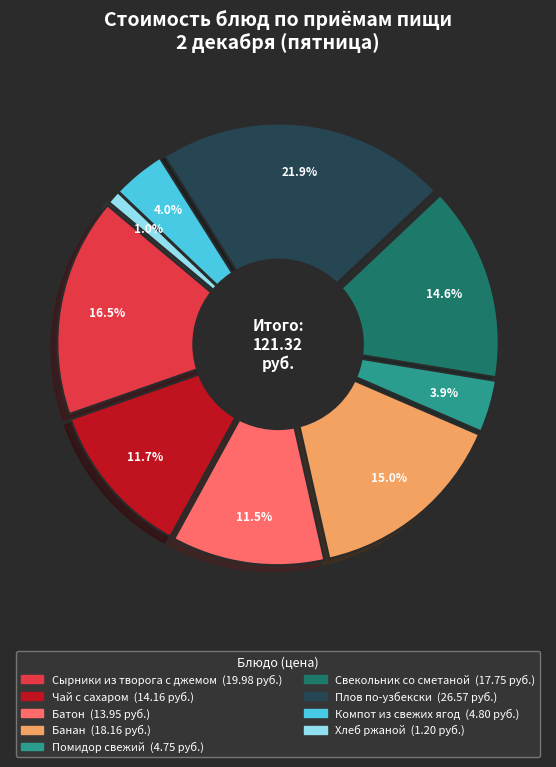

Count the number of slices in the pie.

9